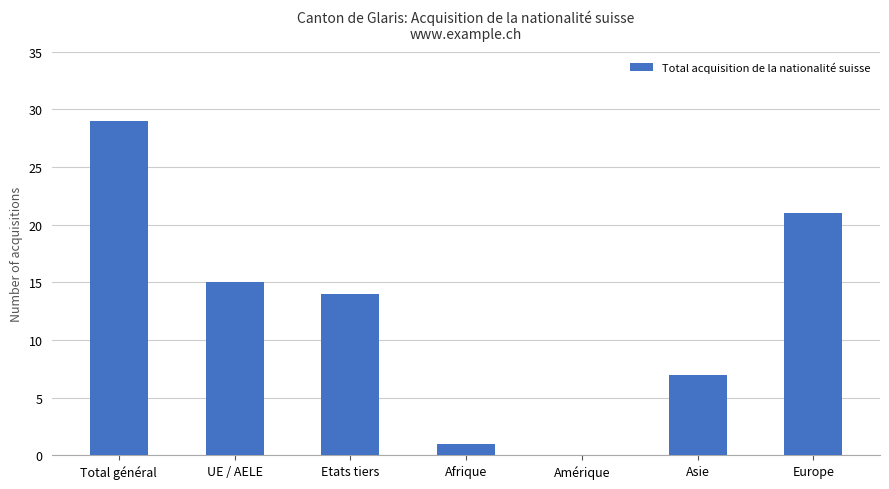

Reading left to right, list all the values displayed in this chart.

Total général=29	UE / AELE=15	Etats tiers=14	Afrique=1	Amérique=0	Asie=7	Europe=21